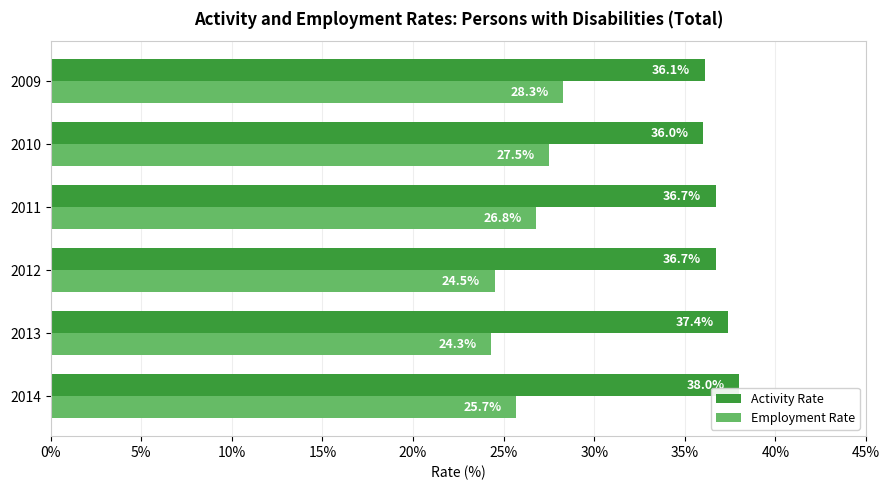

Which category has the highest value across all series?

2014